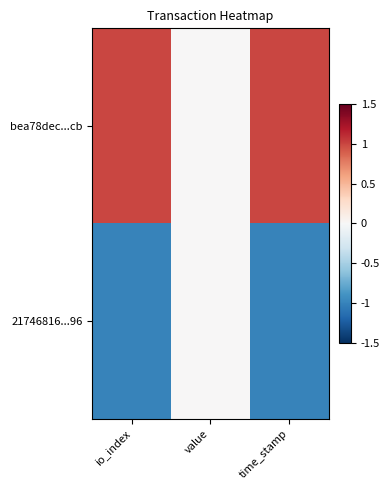

What is the smallest value displayed?

-1